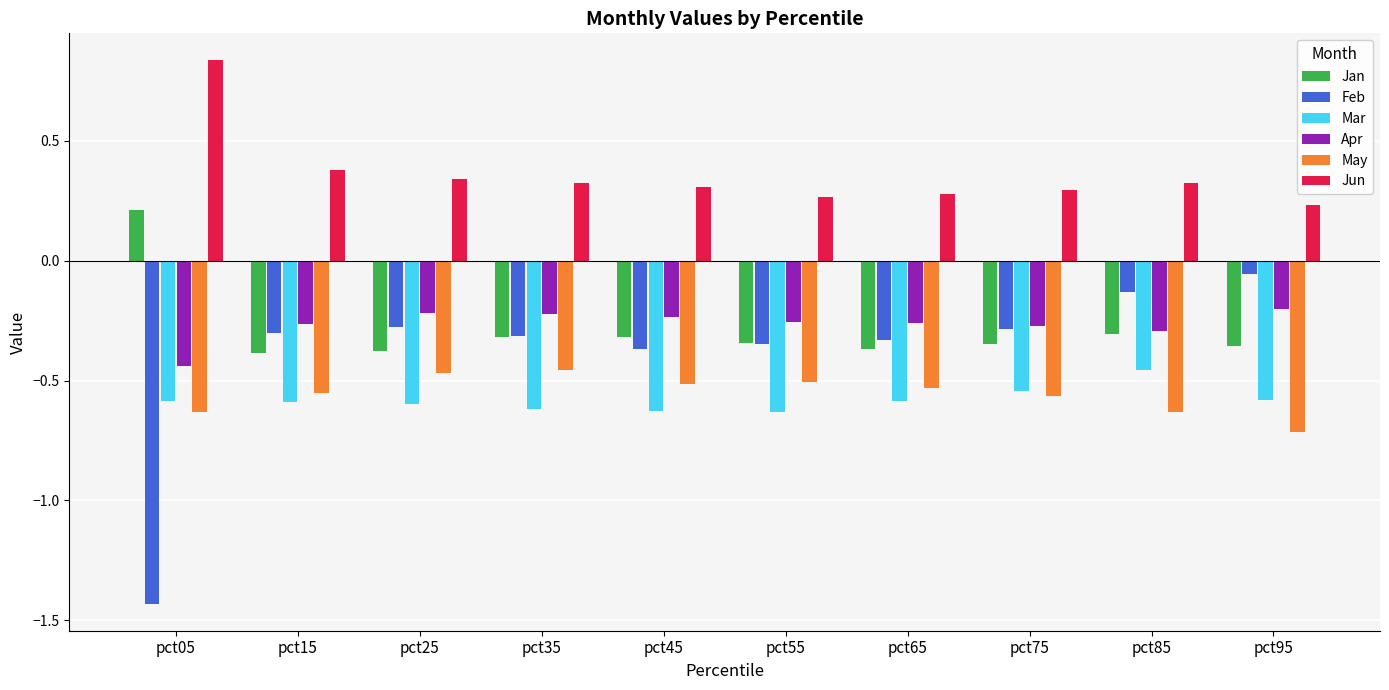

At pct95, list the series in order from largest to smallest.

Jun, Feb, Apr, Jan, Mar, May